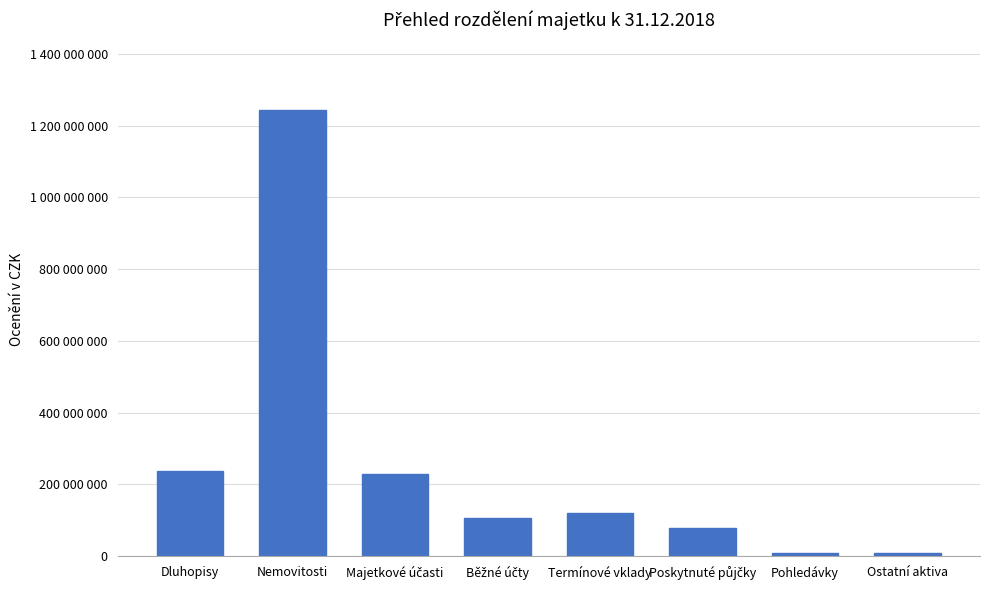

What is the label of the 6th bar from the right?

Majetkové účasti